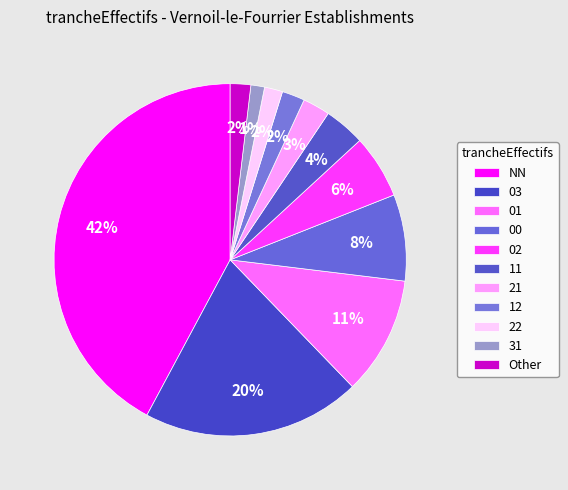

To the nearest percent, what is the combined percentage of 22 and 01?

13%